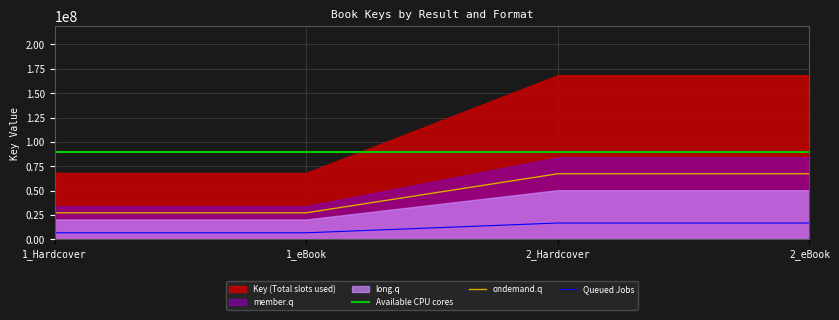

What position from the left is 2_eBook?

4